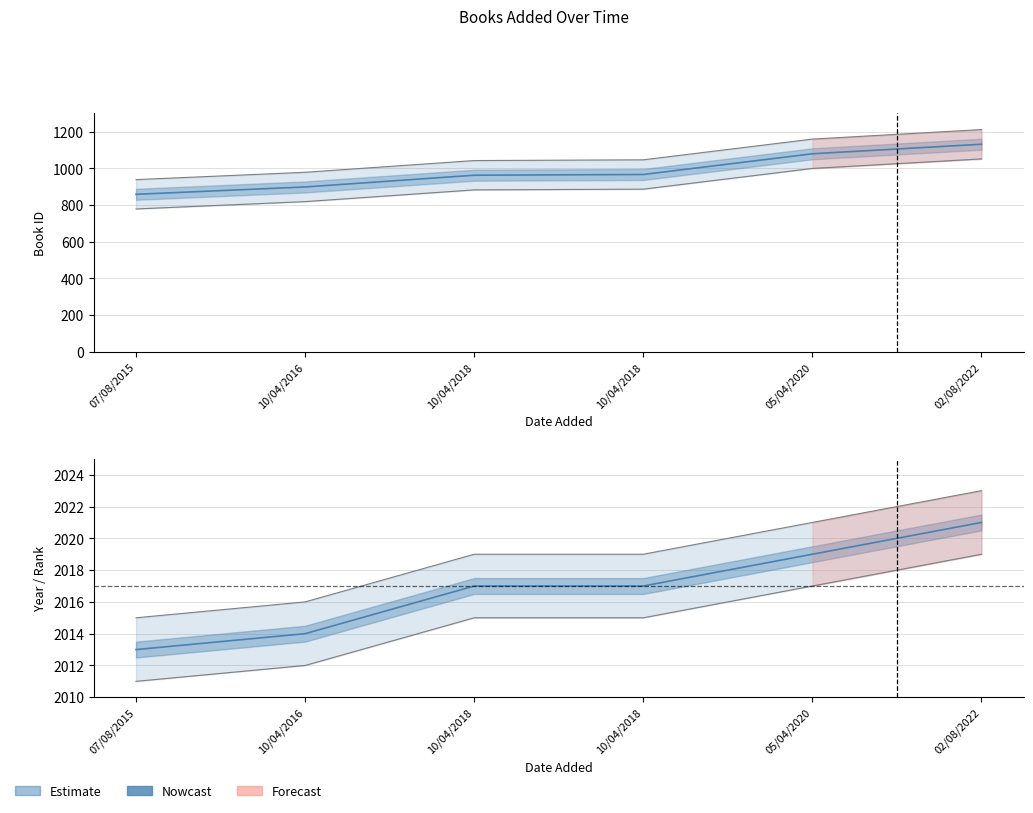

At which label does id reach its peak?

02/08/2022